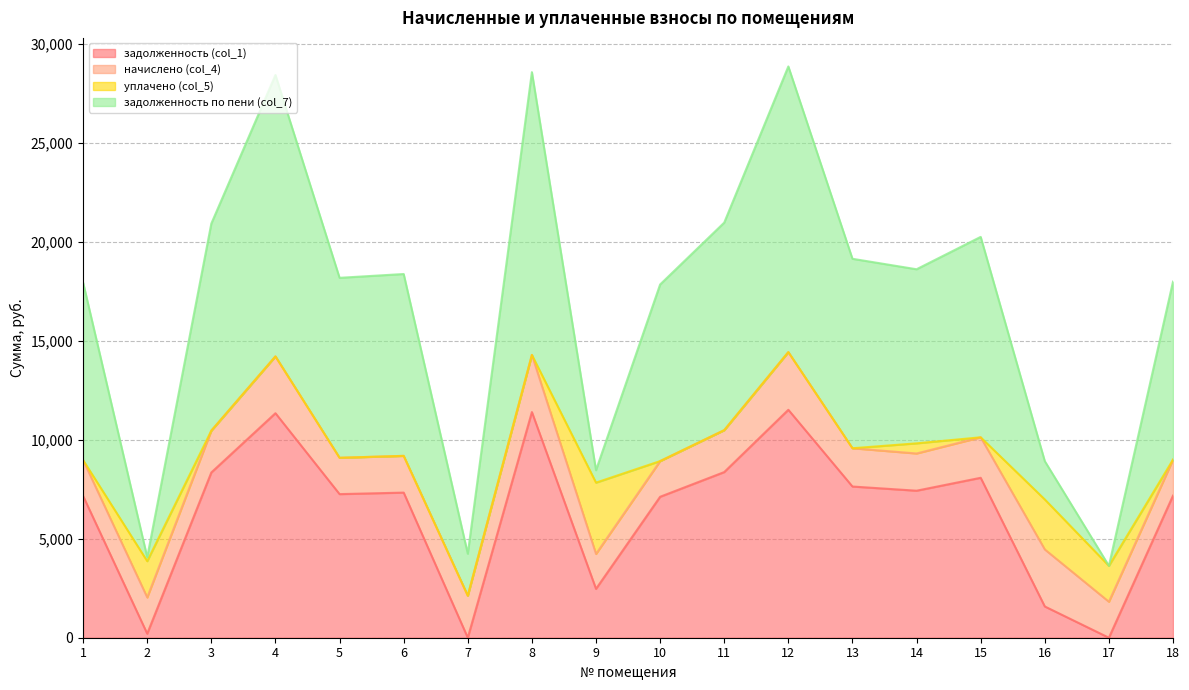

What is the sum of the задолженность по пени (col_7) values at 13 and 7?

11699.7